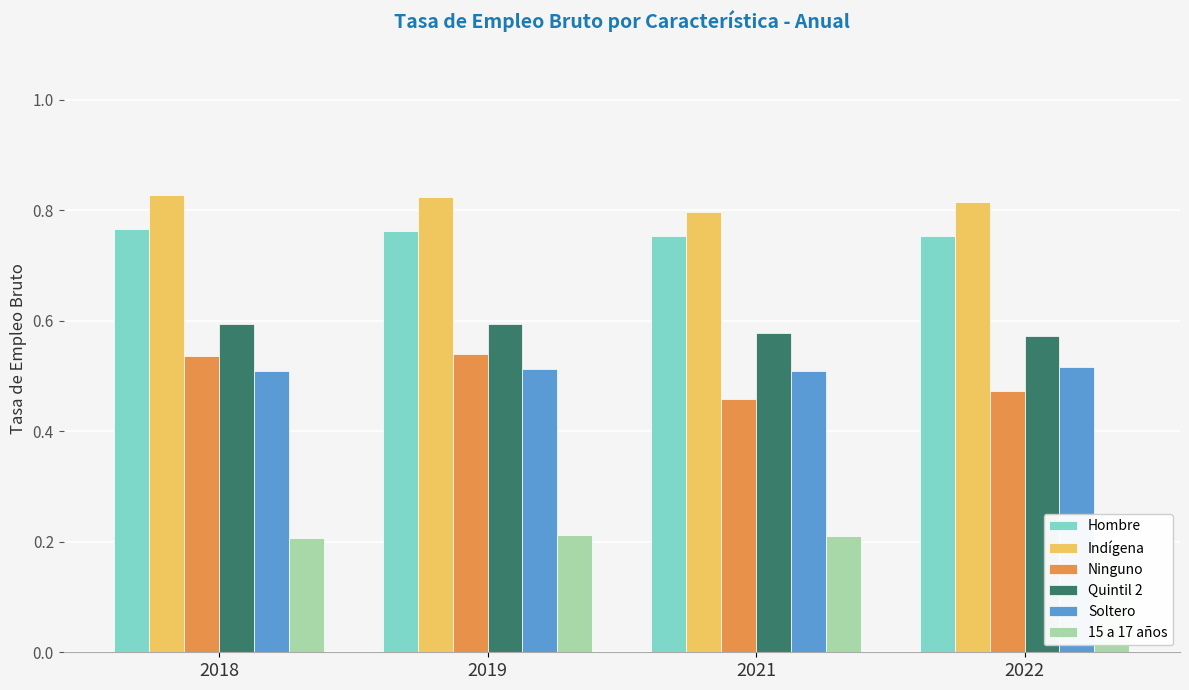

How many 15 a 17 años values are between 0 and 1?

4